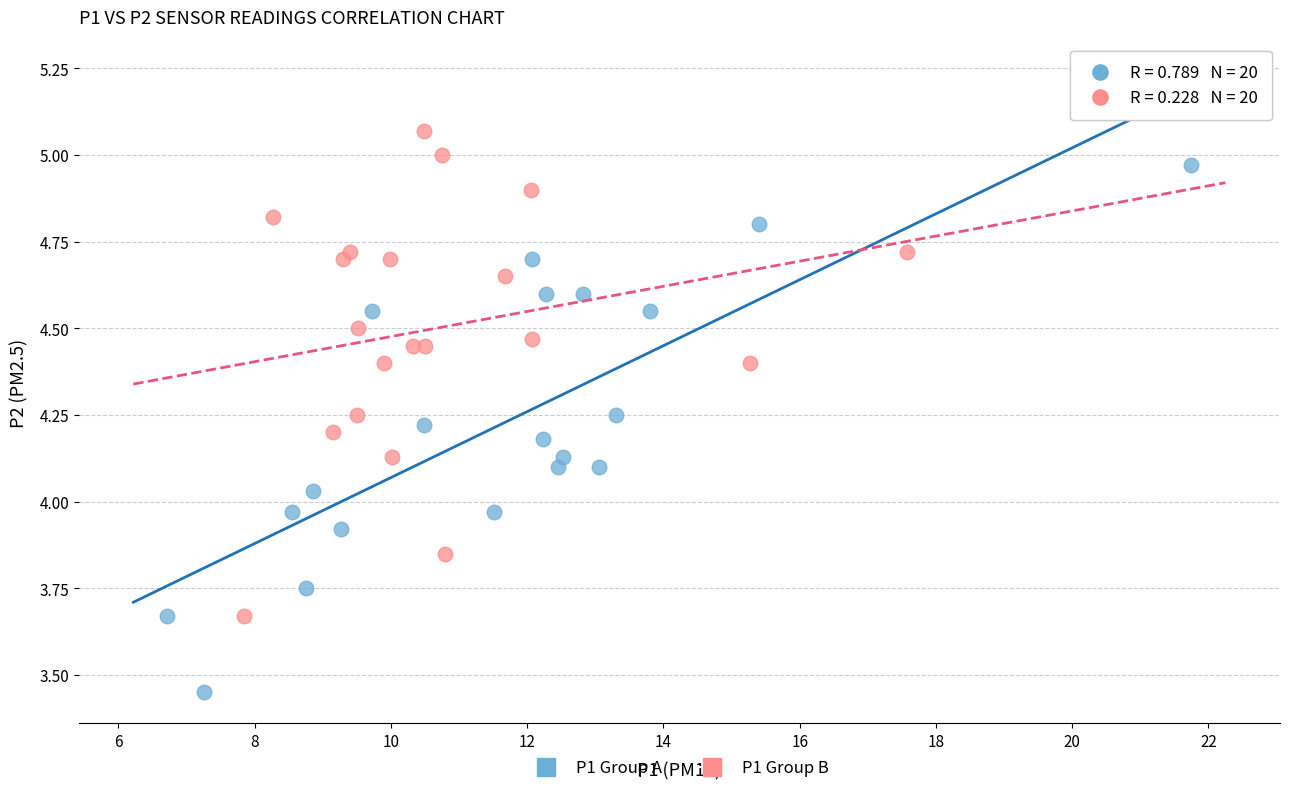

Which series contains the lowest Y value?

P1 Group A